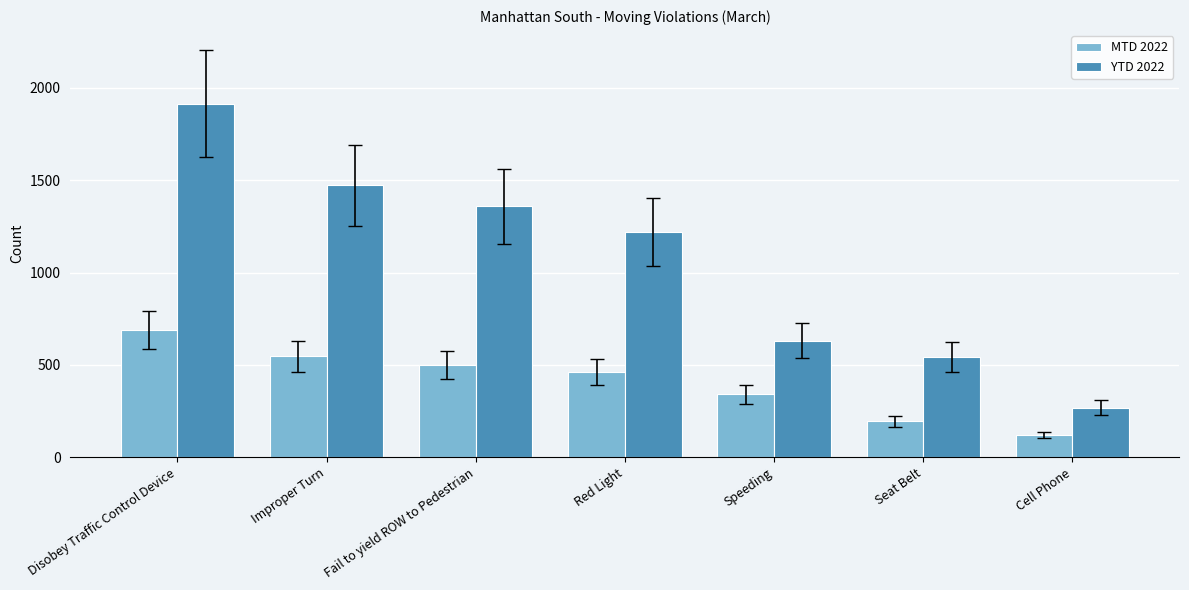

What is the difference between the second highest and minimum values in the MTD 2022 series?

425